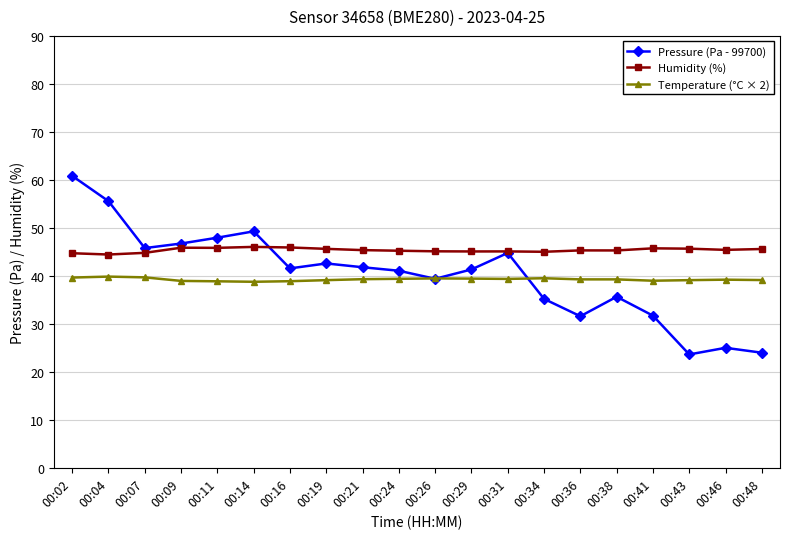

How many lines are shown in the chart?

3